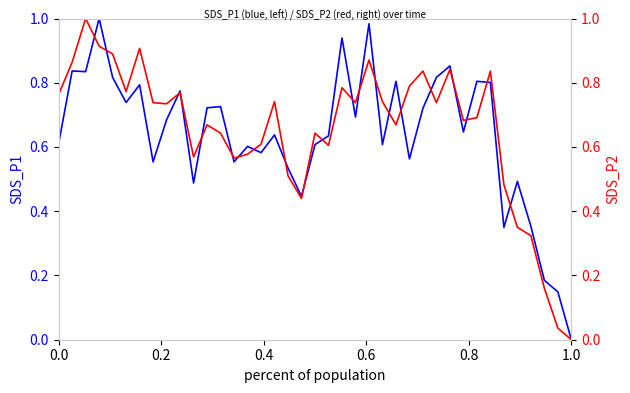

What is the average value of the SDS_P1 series?

0.6